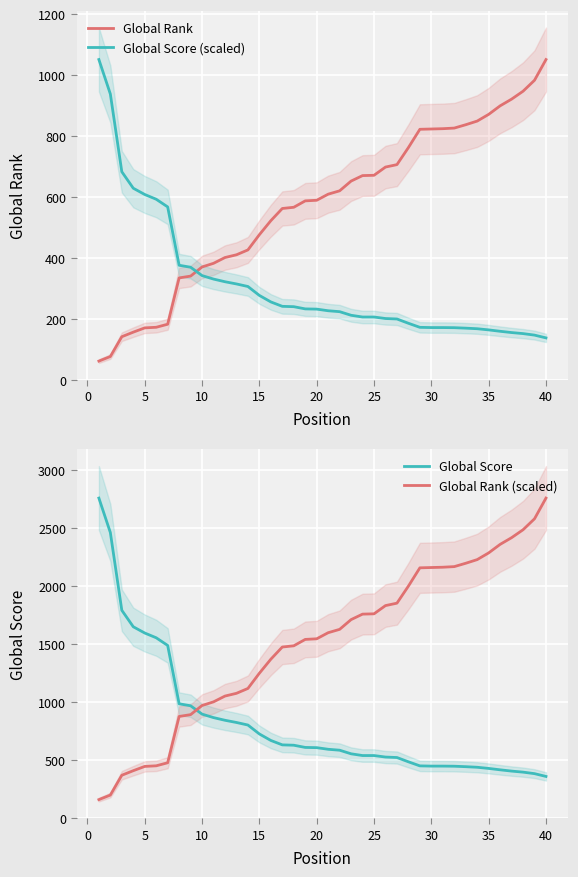

How many intersections are there between Global Score and Global Rank (scaled)?

1